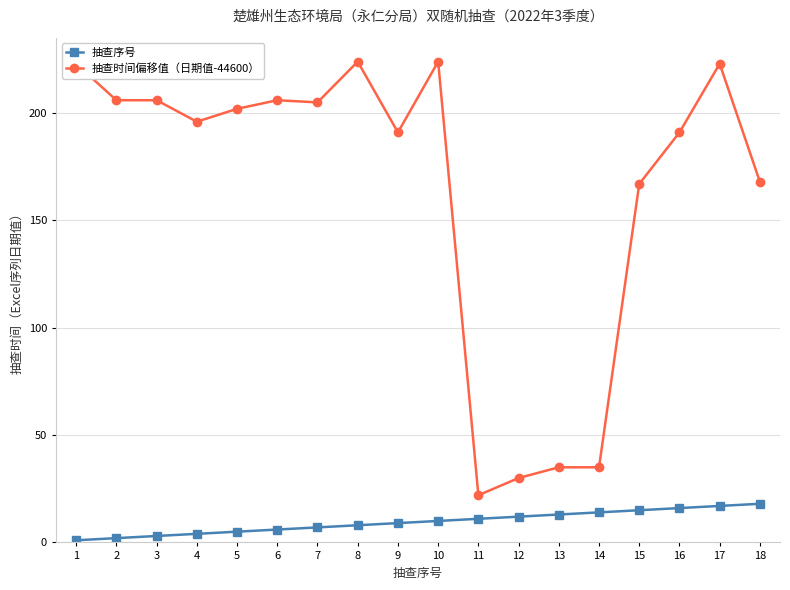

What is the average value of the 抽查时间偏移值（日期值-44600） series?

164